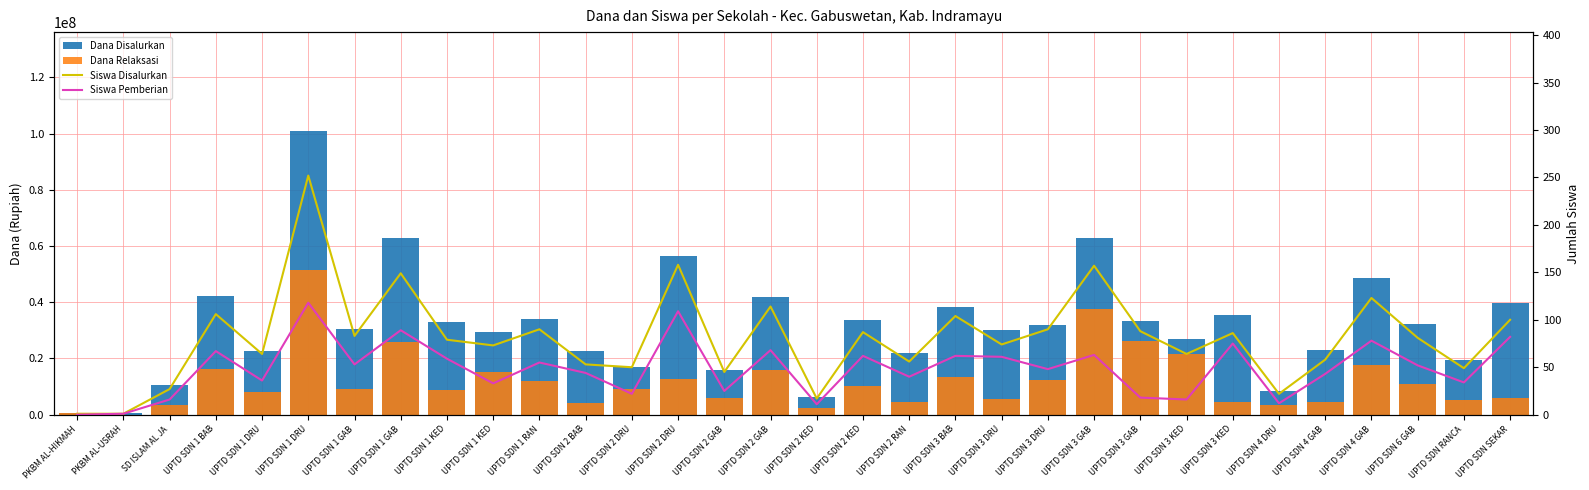

What is the maximum value for Siswa Disalurkan?

252